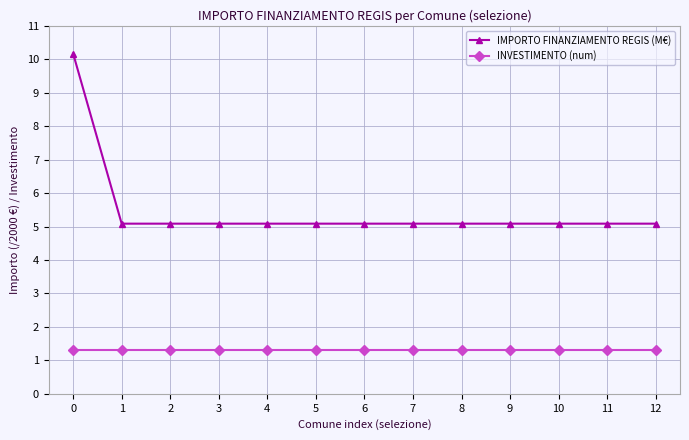

Reading left to right, transcribe all the data shown in this chart.

IMPORTO FINANZIAMENTO REGIS (M€): 10.2	5.1	5.1	5.1	5.1	5.1	5.1	5.1	5.1	5.1	5.1	5.1	5.1
INVESTIMENTO (num): 1.3	1.3	1.3	1.3	1.3	1.3	1.3	1.3	1.3	1.3	1.3	1.3	1.3